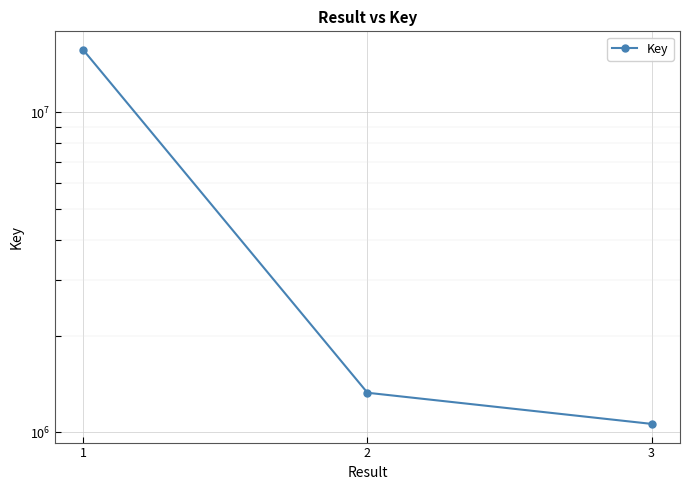

What is the value of the 2nd point from the left?

1328511